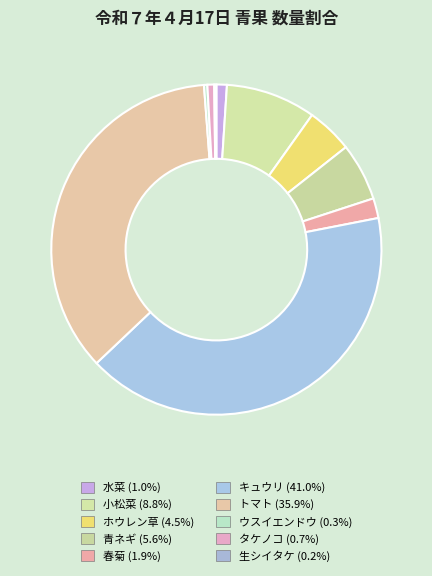

How many slices are in this pie chart?

10